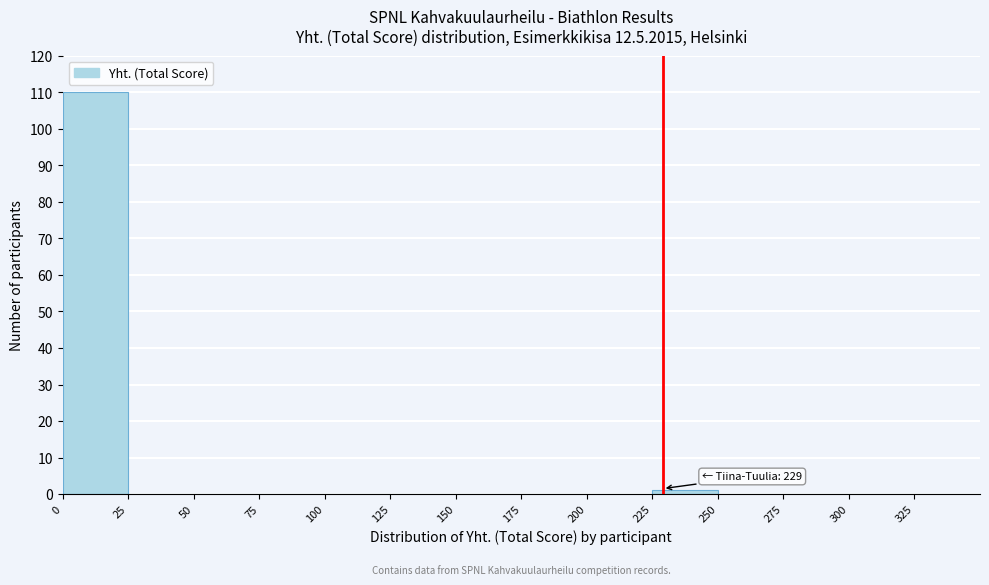

Which range on the x-axis has the tallest bar?

0 to 25